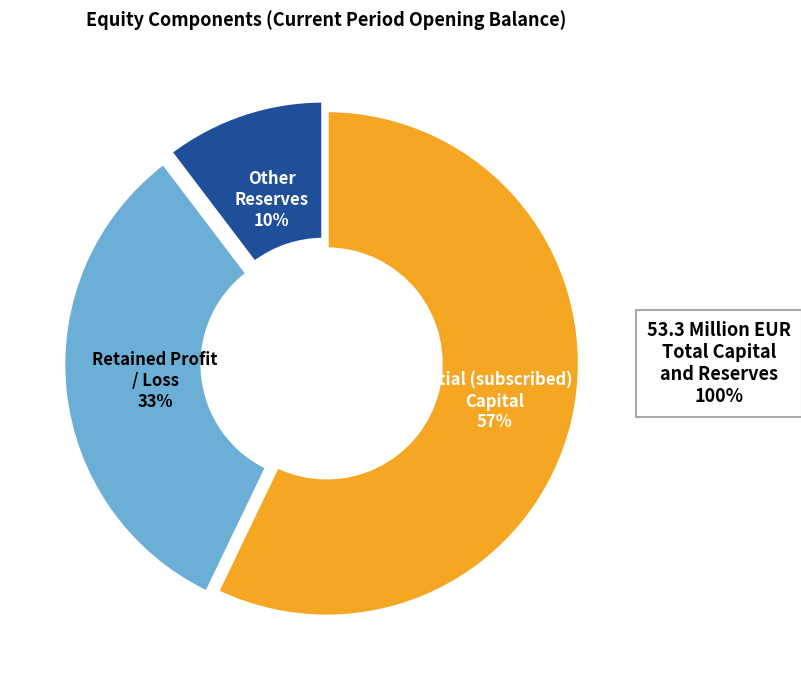

To the nearest percent, what is the difference between the largest and smallest slice percentages?

47%